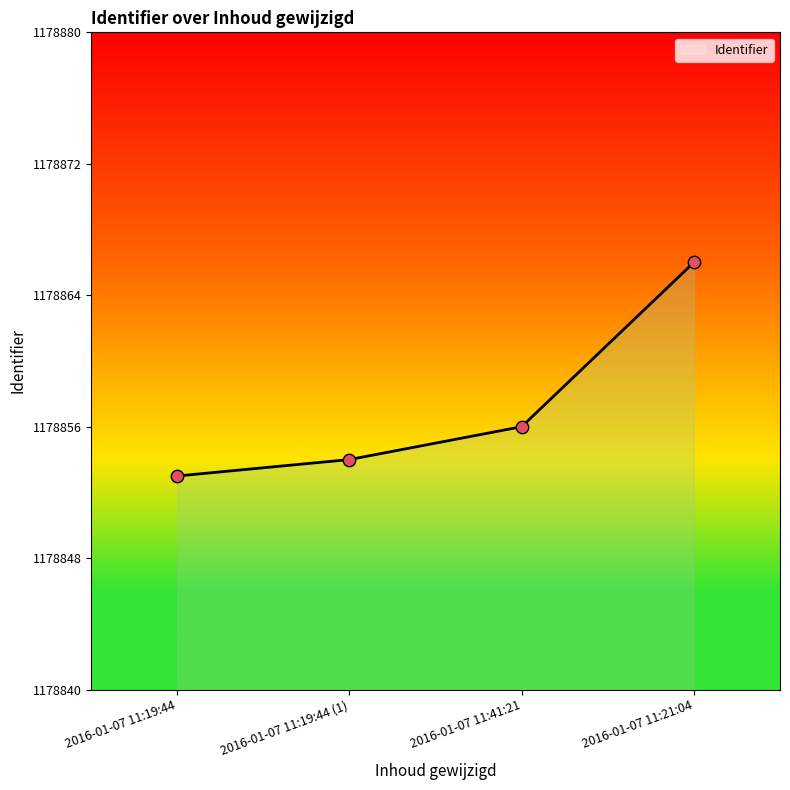

Approximately how many times larger is the value at 2016-01-07 11:21:04 compared to 2016-01-07 11:41:21?

1.0